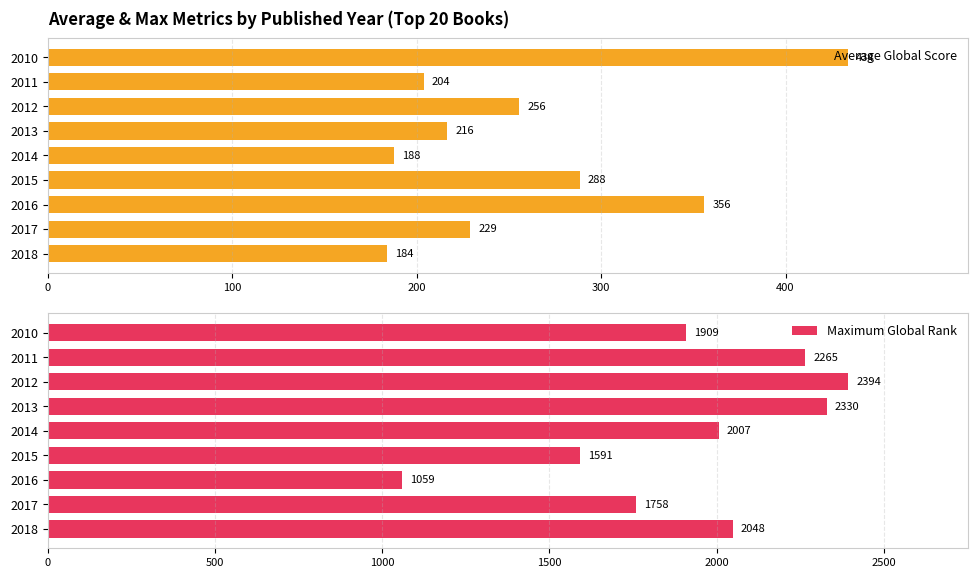

List the series in order of their peak value, lowest first.

Average Global Score, Maximum Global Rank